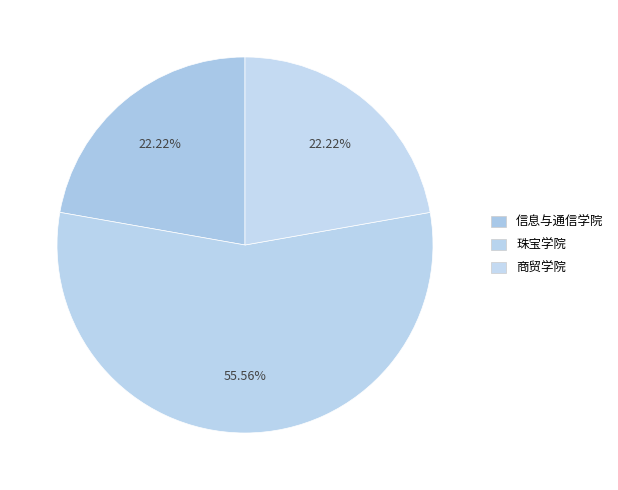

How many segments does this pie chart have?

3